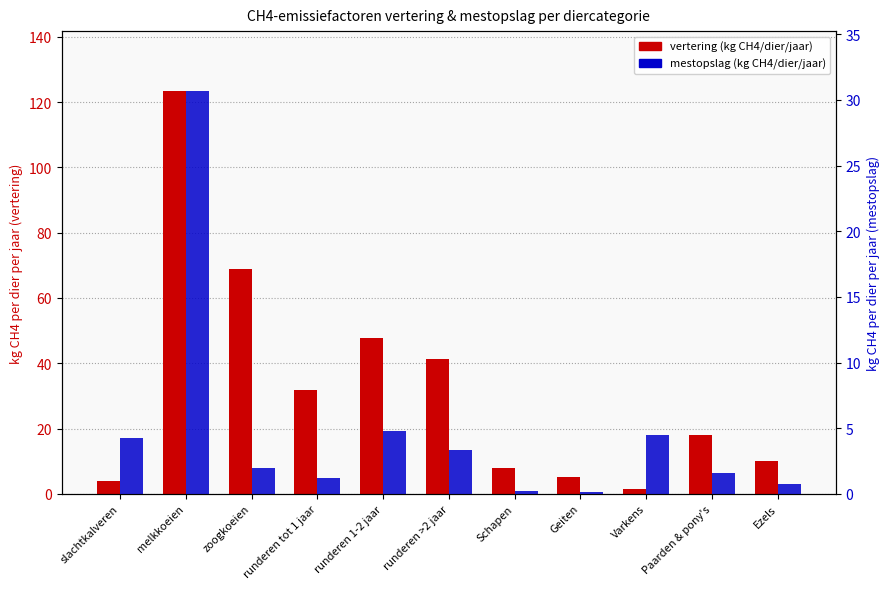

The value of mestopslag (kg CH4/dier/jaar) at runderen tot 1 jaar is 0.5. True or false?

False